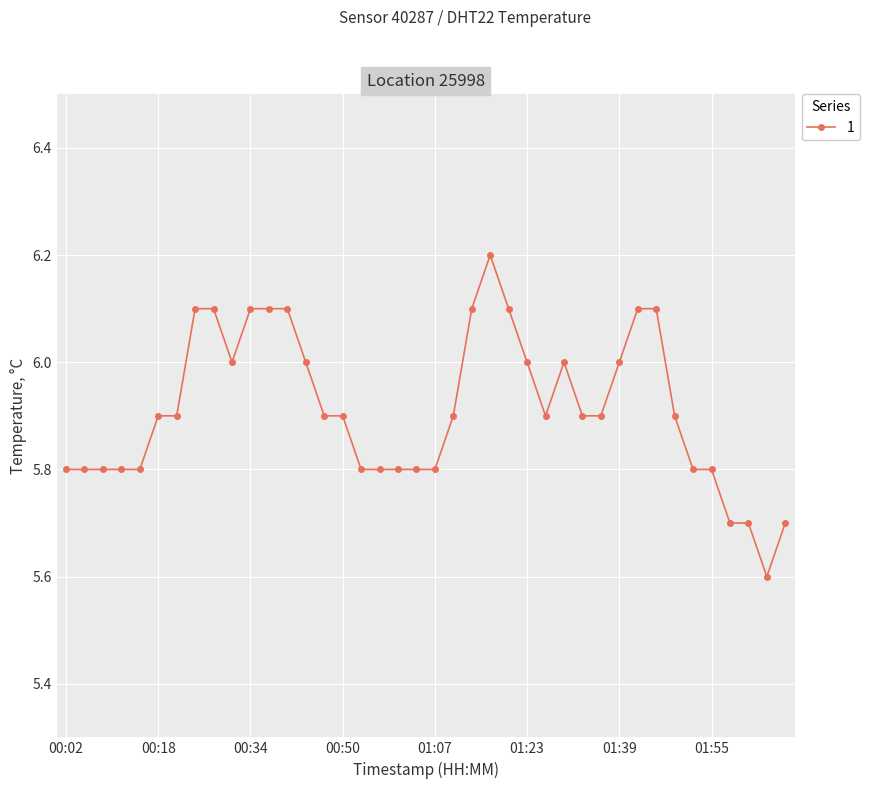

True or false: the data has more than 0 interior local peaks.

True